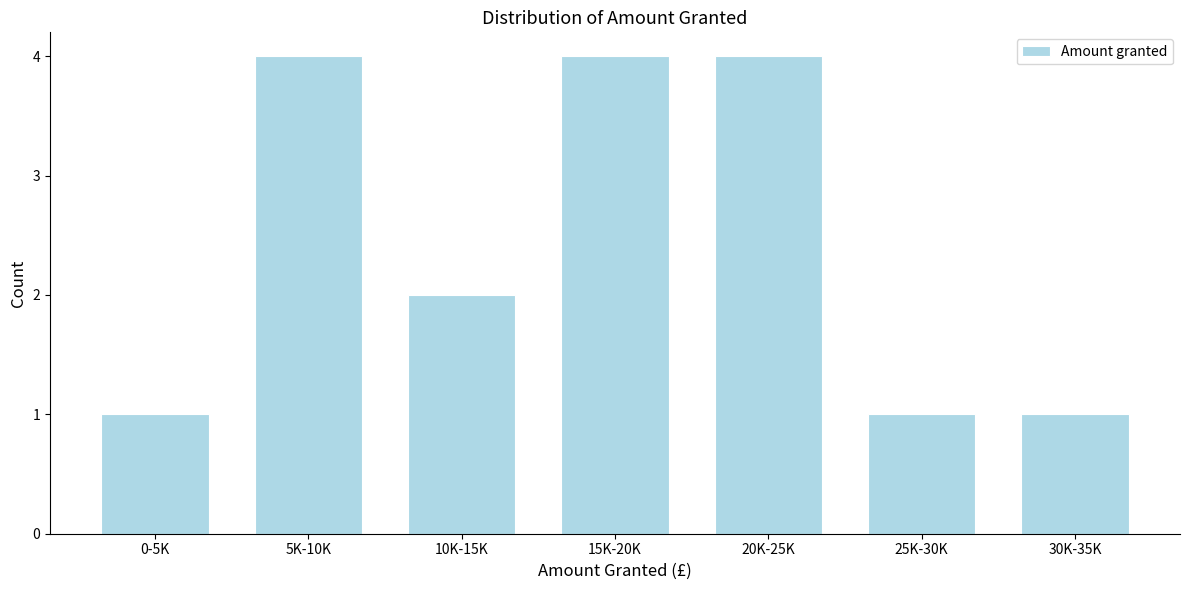

Reading left to right, list all the values displayed in this chart.

0-5K=1	5K-10K=4	10K-15K=2	15K-20K=4	20K-25K=4	25K-30K=1	30K-35K=1